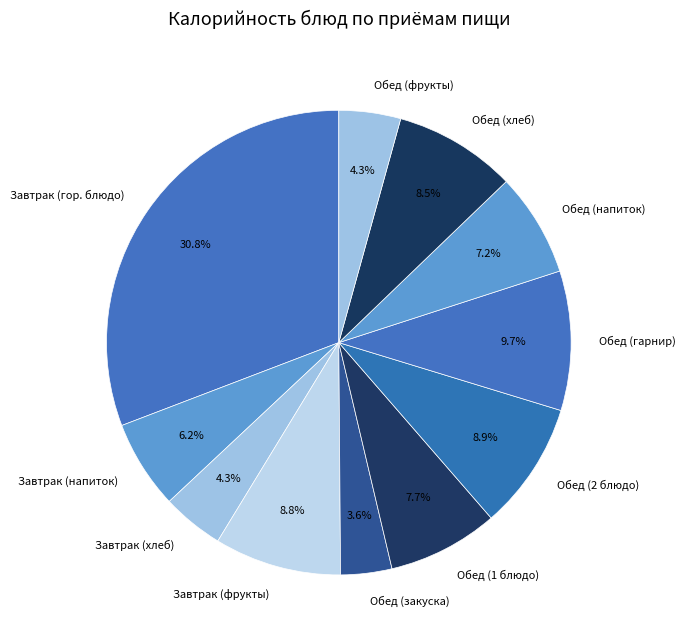

Does Завтрак (фрукты) represent more than half of the total?

No